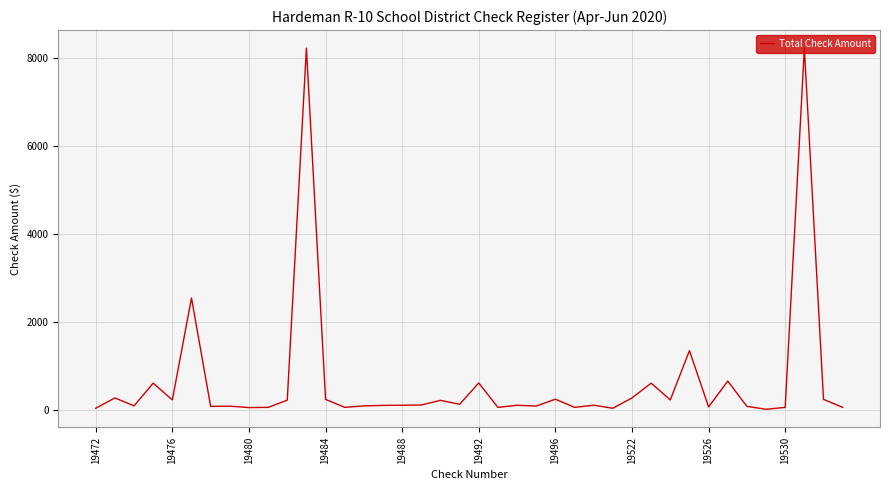

What is the difference between the maximum and minimum values?

8206.9